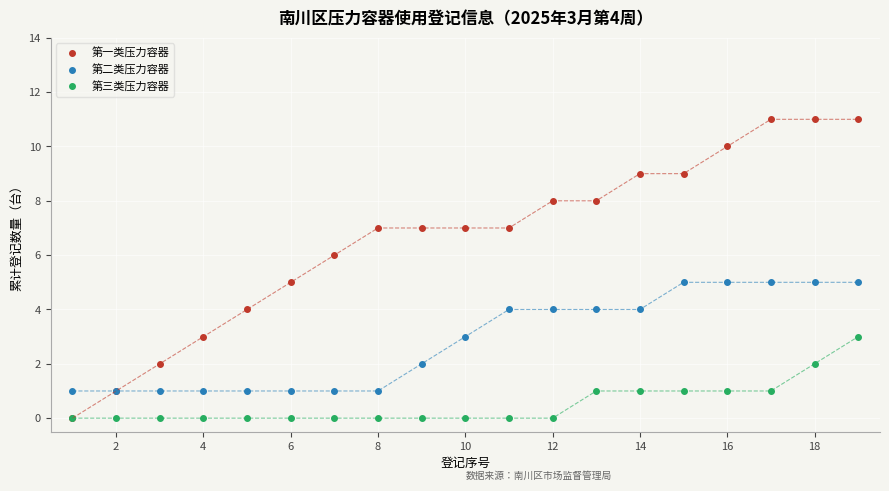

Rank the series by their maximum value, from highest to lowest.

第一类压力容器, 第二类压力容器, 第三类压力容器